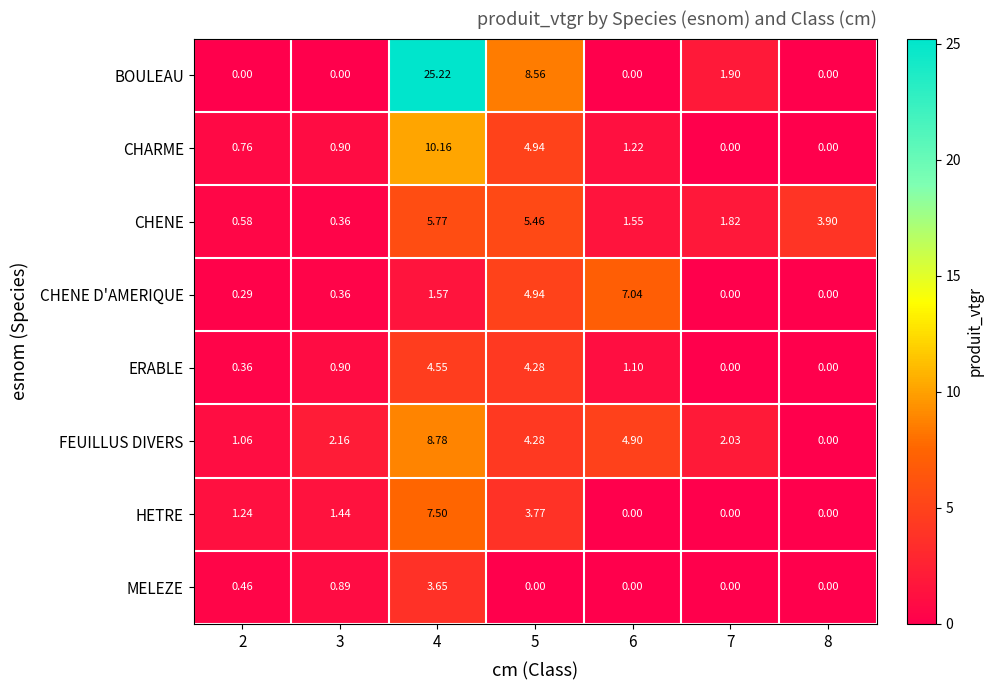

Rank the series by their maximum value, from highest to lowest.

BOULEAU, CHARME, FEUILLUS DIVERS, HETRE, CHENE D'AMERIQUE, CHENE, ERABLE, MELEZE